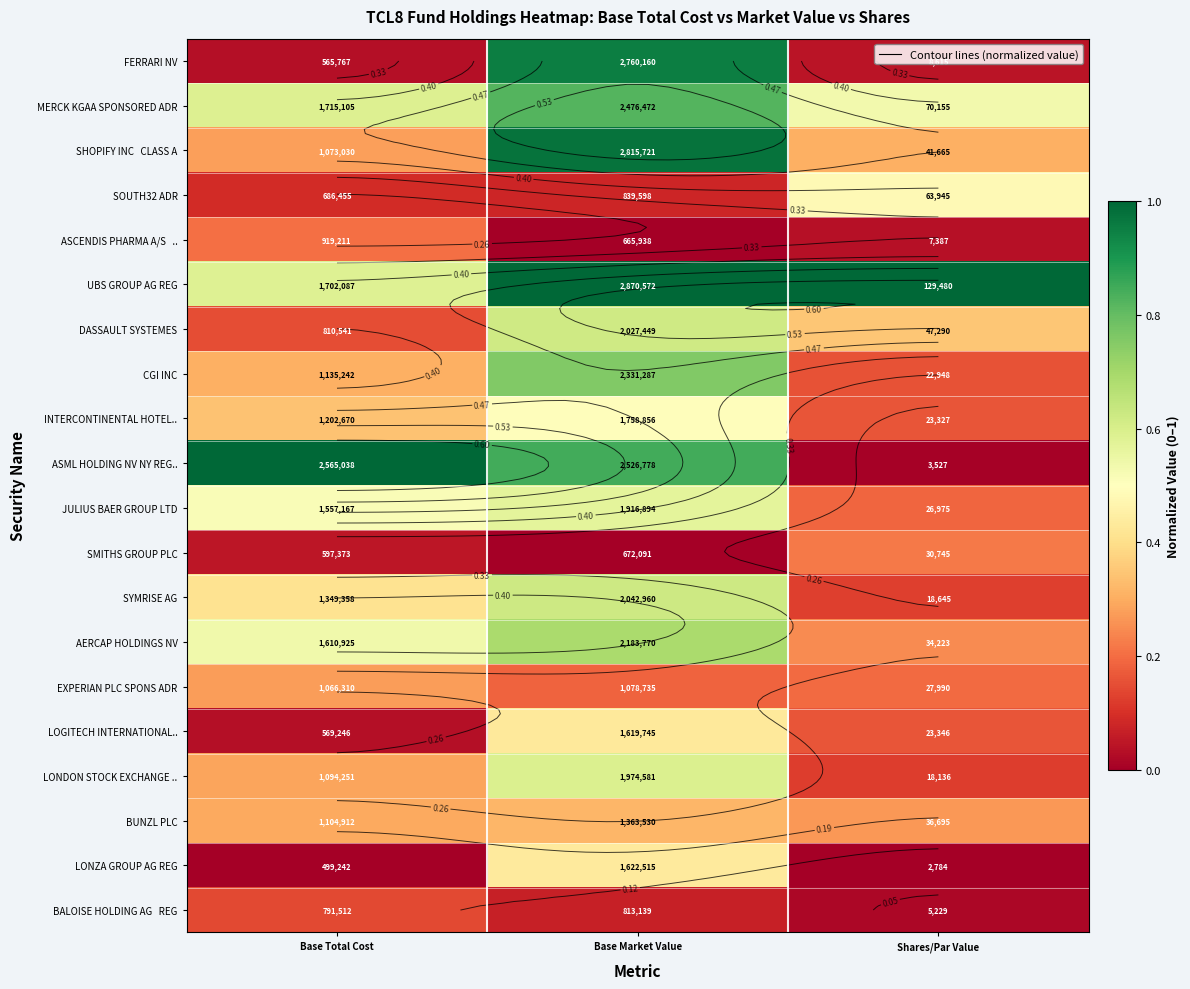

What is the difference between the second highest and minimum values in the ASML HOLDING NV NY REG.. series?

0.8